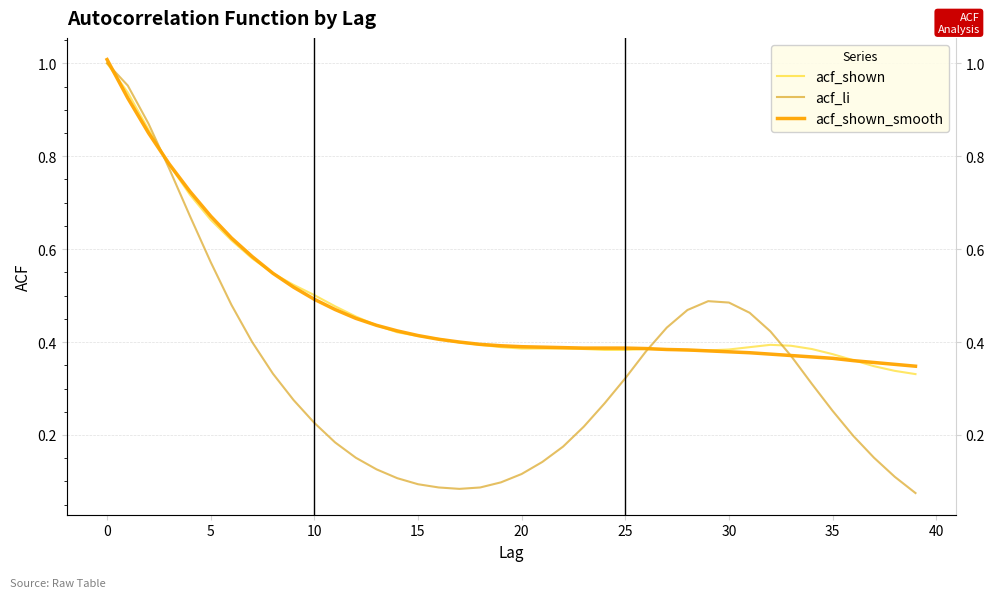

How many categories are shown in the chart?

40